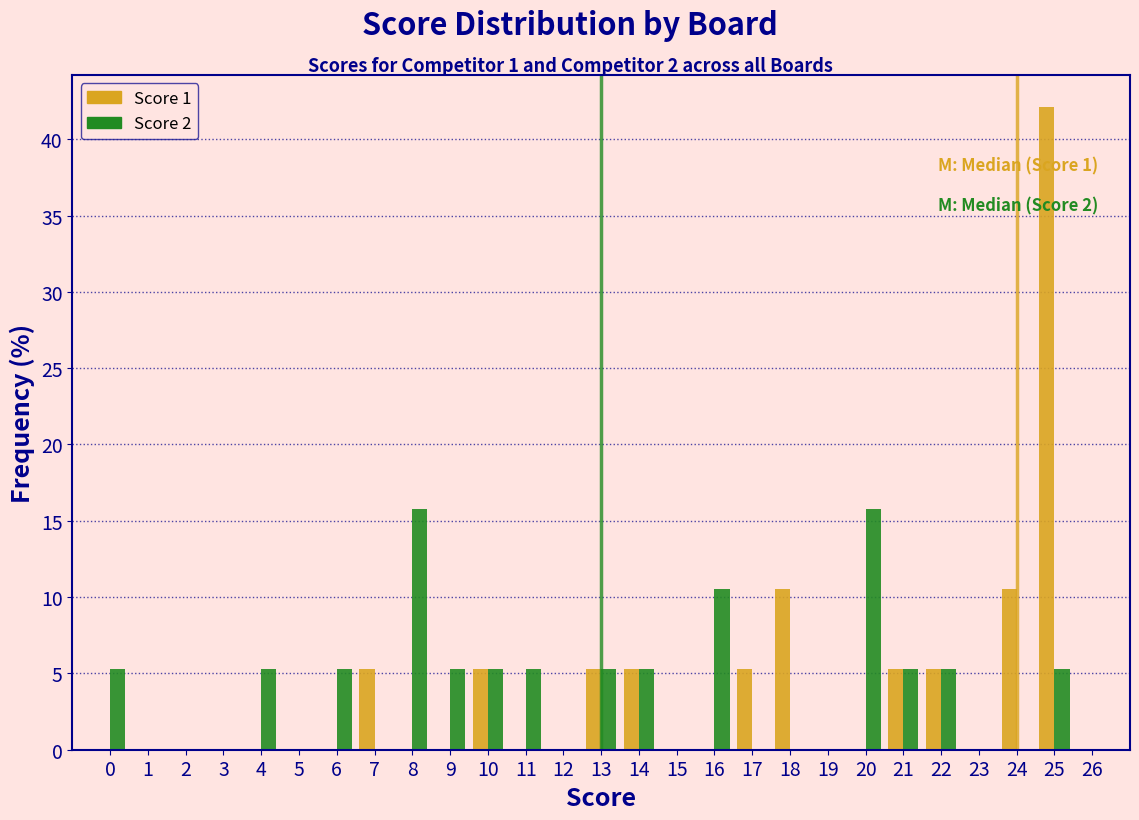

True or false: Score 2 has a value of 1.5 at 11.

False